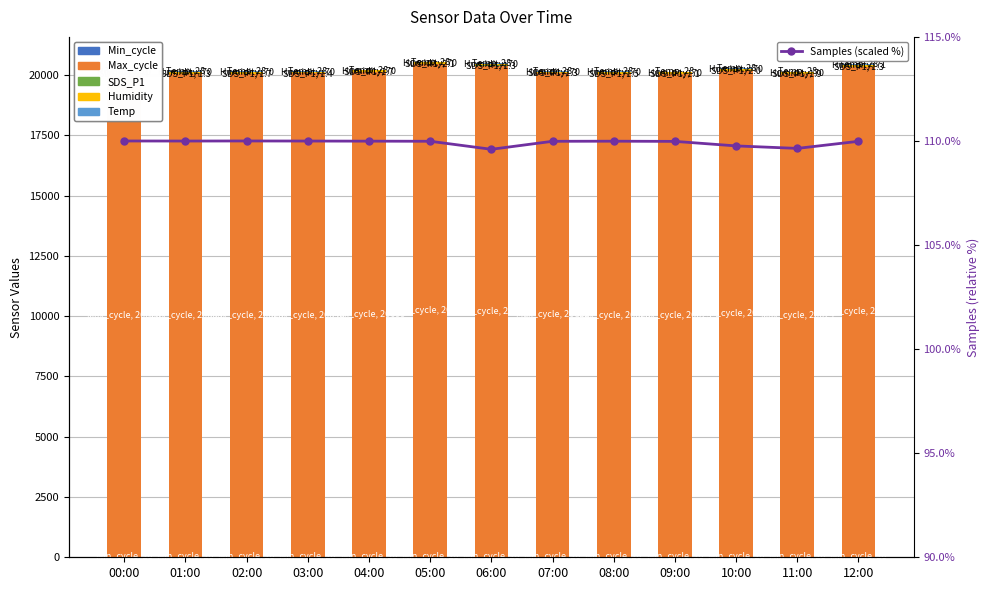

What is the average value of the Humidity series?

70.4